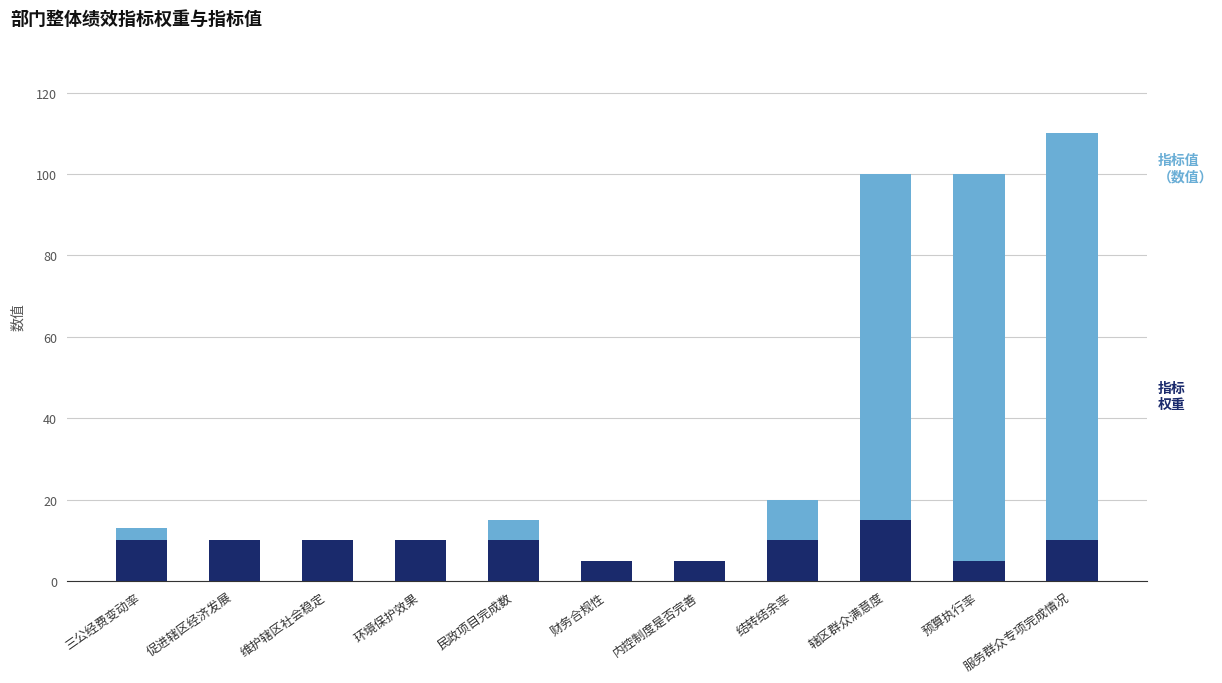

What is the total value across all series at 预算执行率?

100